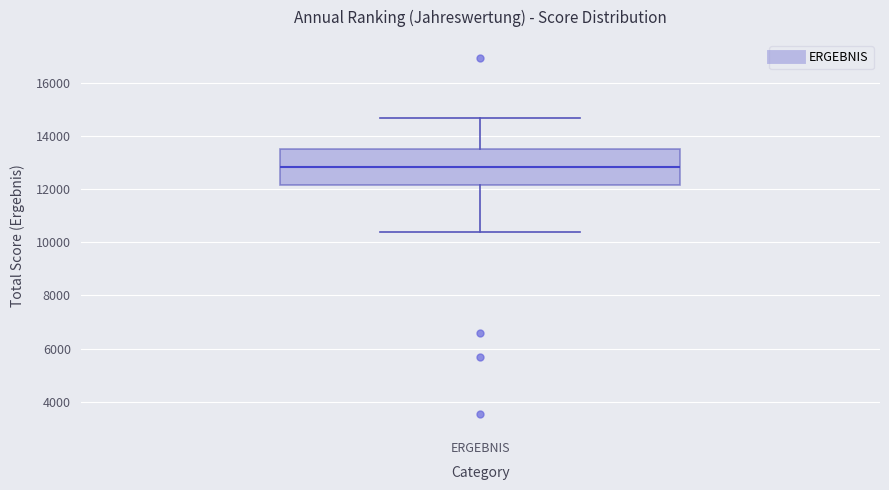

Where does the lower whisker of the box for ERGEBNIS end on the y-axis? The values are not printed on the chart, so give them approximately, as read against the axis.

10400